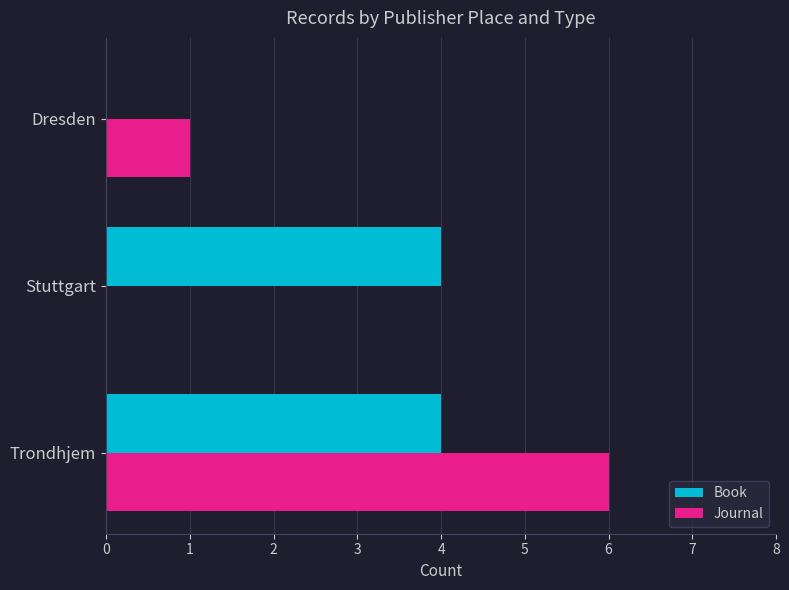

What are all the series names shown in the legend?

Book, Journal